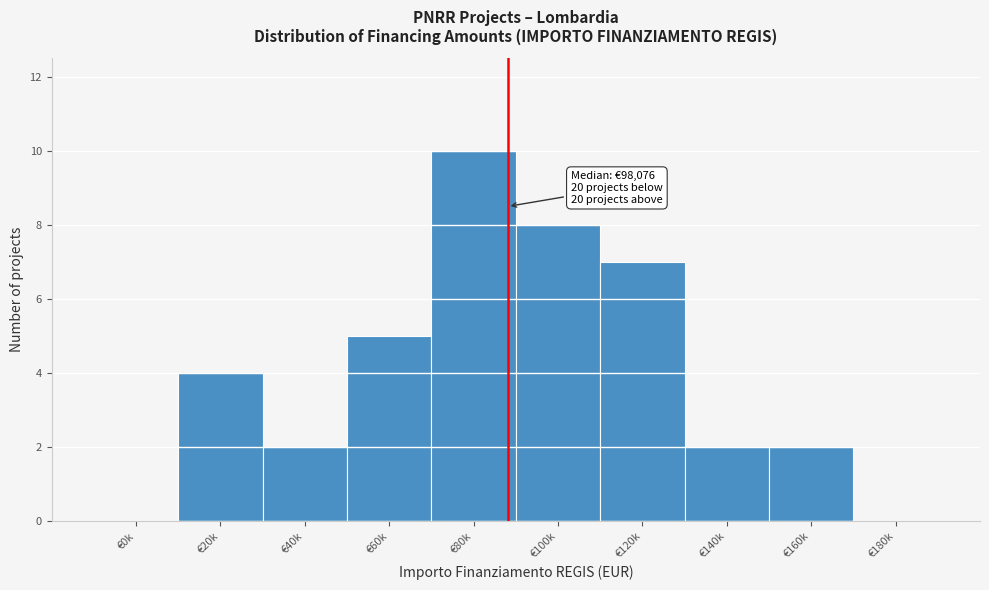

Reading left to right, transcribe all the data shown in this chart.

€0k=0	€20k=4	€40k=2	€60k=5	€80k=10	€100k=8	€120k=7	€140k=2	€160k=2	€180k=0